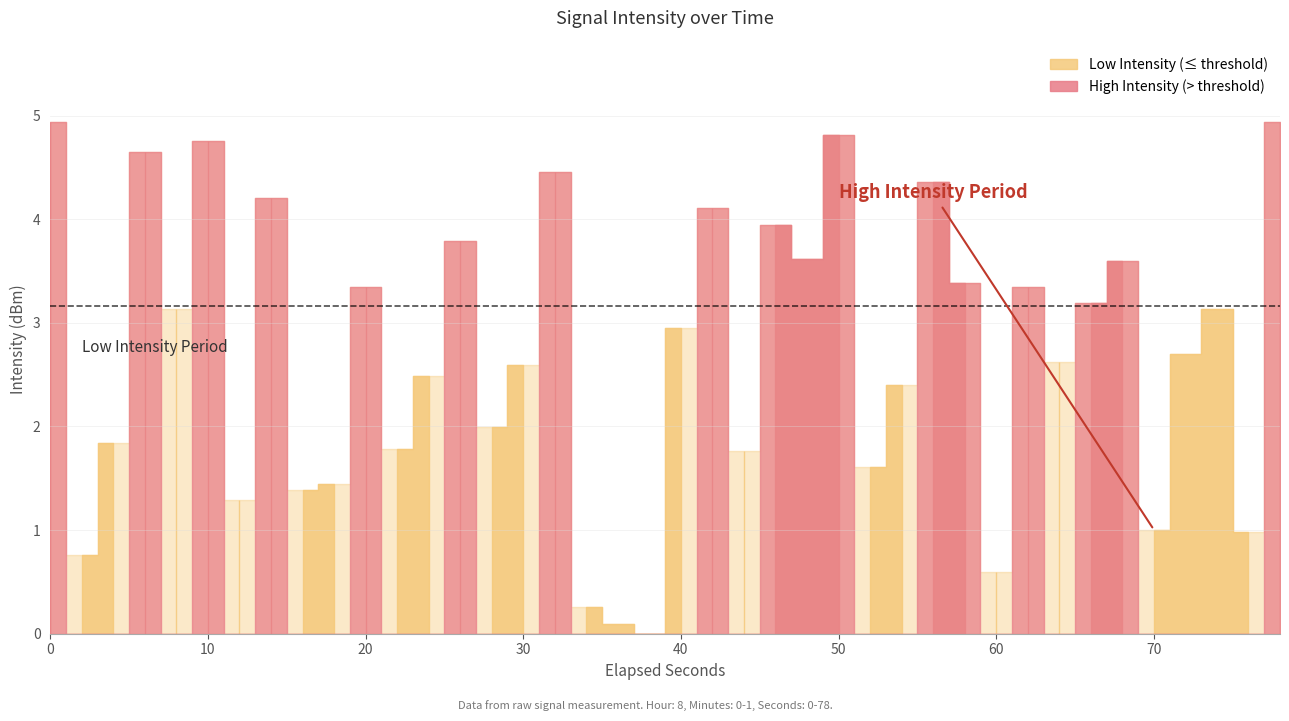

Does the chart have visible grid lines?

Yes